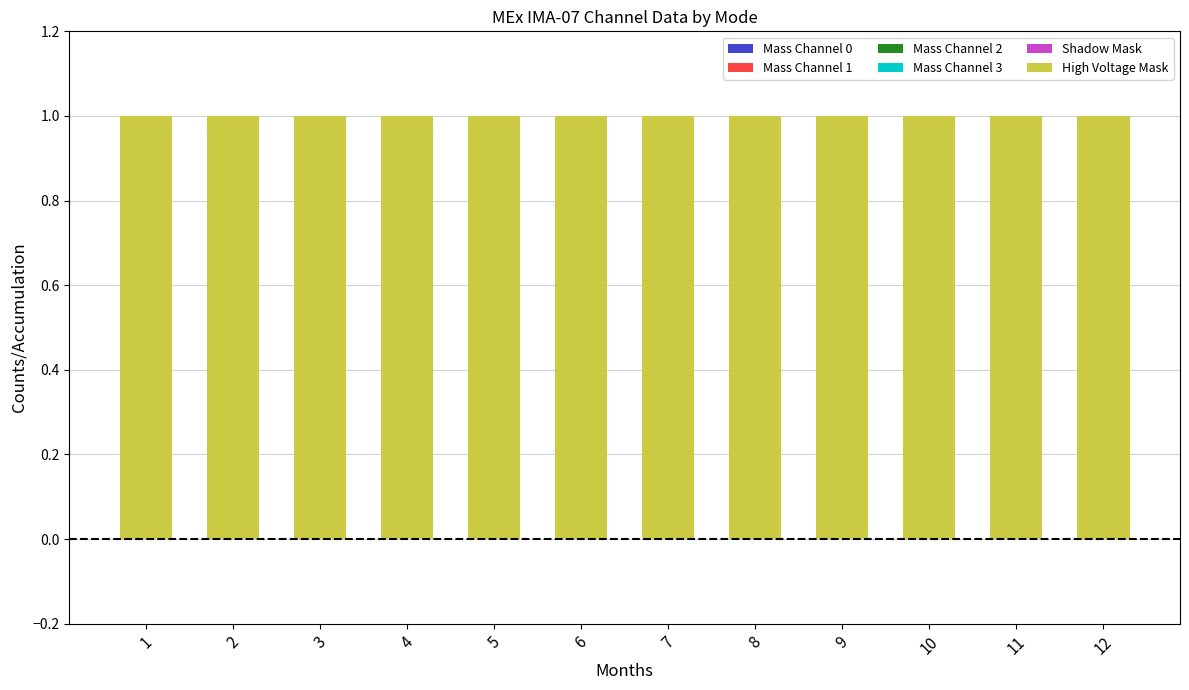

Which category has the lowest value in the Mass Channel 3 series?

1